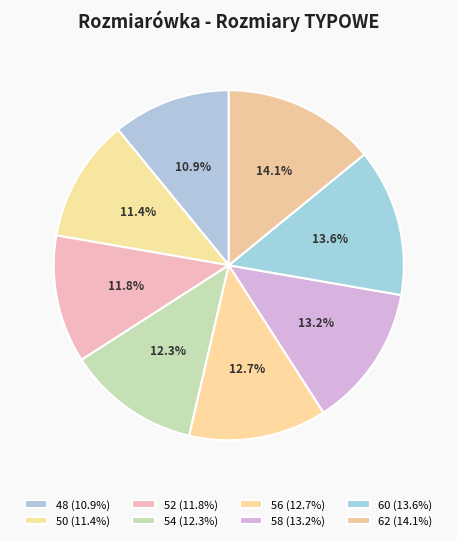

What percentage do 52 and 54 together represent?

24.1%